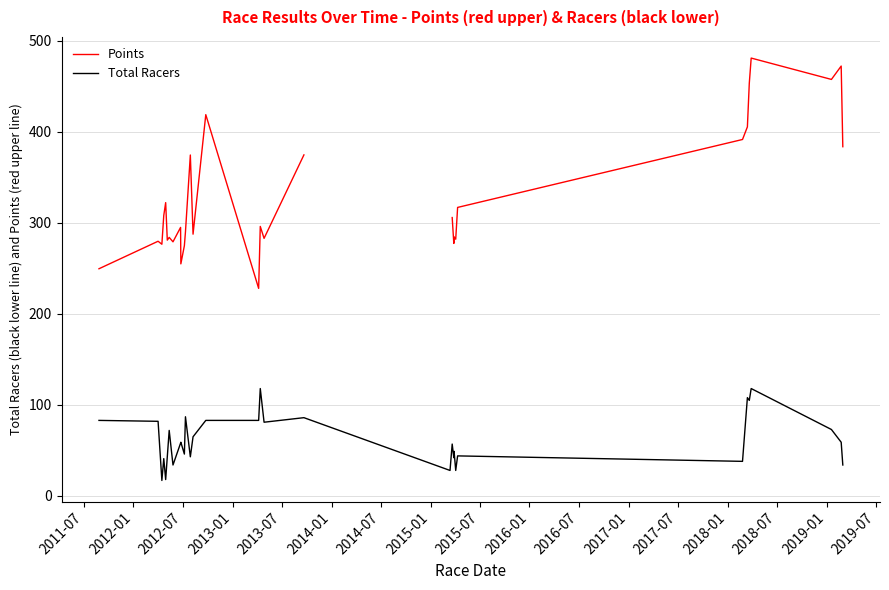

At 2014-01, list the series in order from largest to smallest.

Points, Total Racers